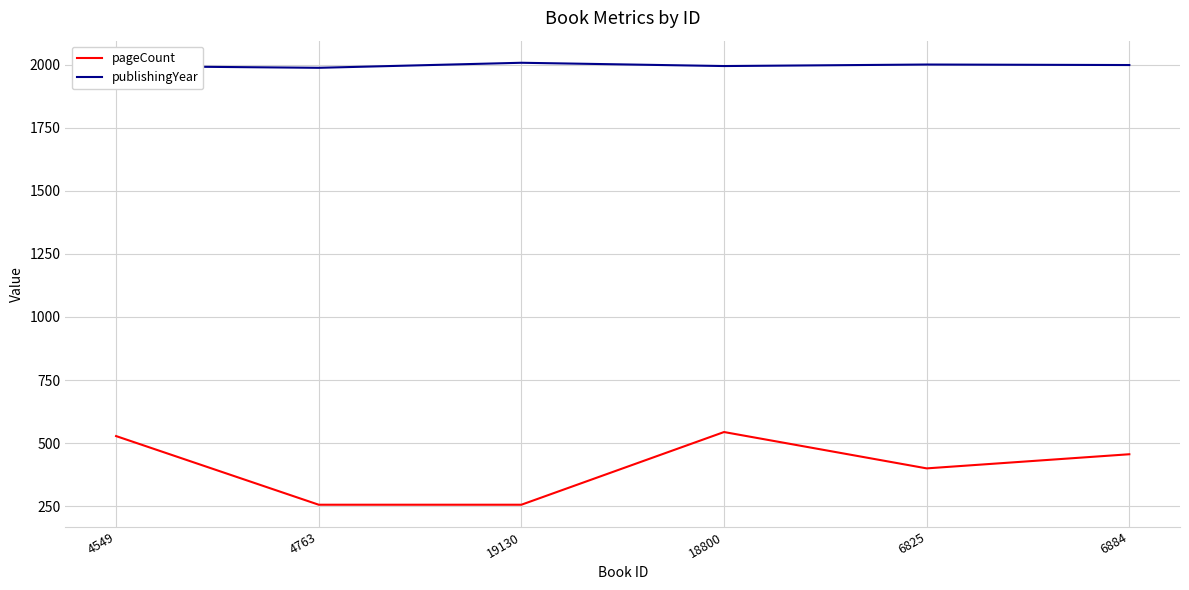

True or false: publishingYear and pageCount intersect in this chart.

False